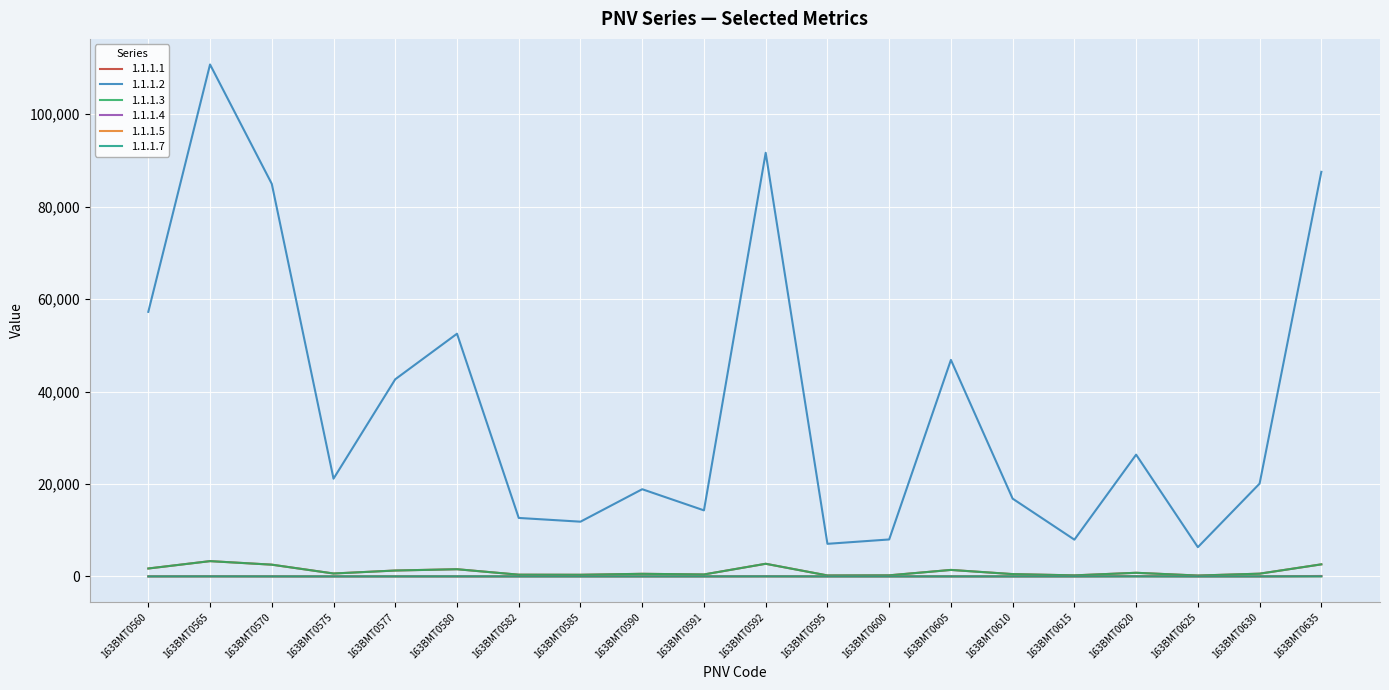

Does the chart have visible grid lines?

Yes